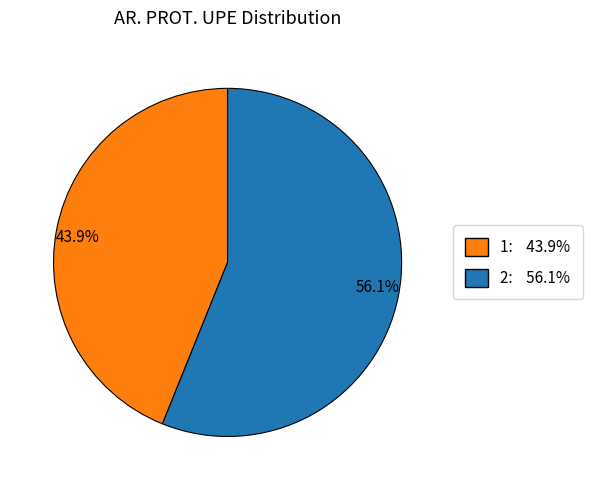

Which category has the smallest portion of the pie?

43.9%